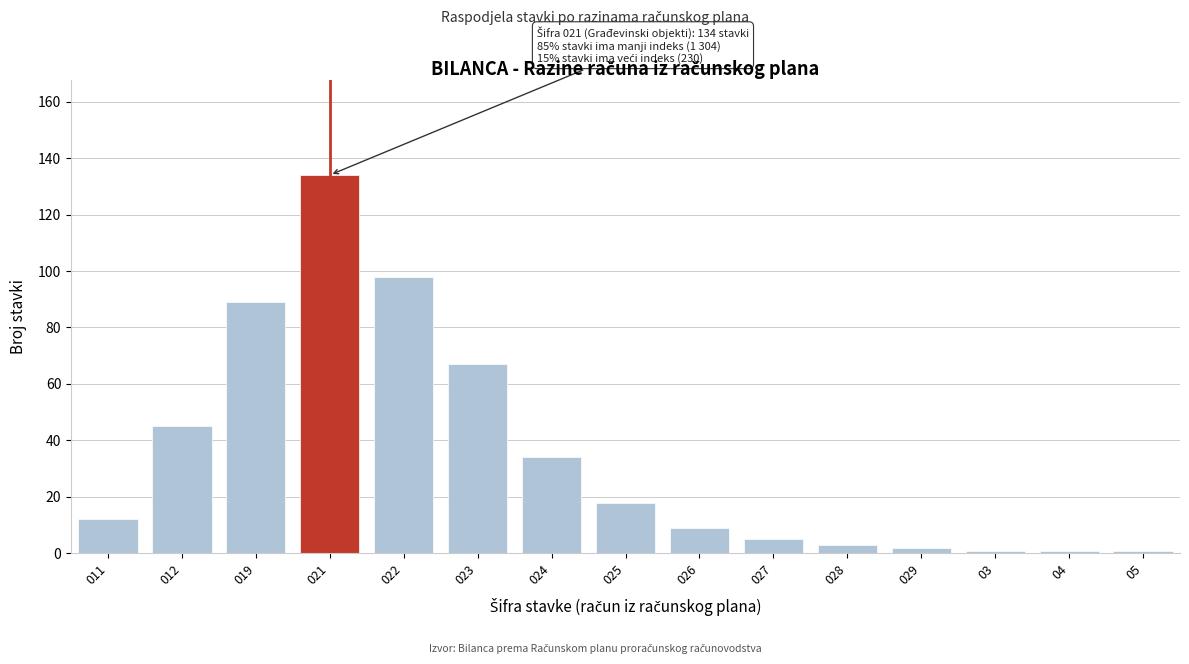

Reading left to right, list all the values displayed in this chart.

011=12	012=45	019=89	021=134	022=98	023=67	024=34	025=18	026=9	027=5	028=3	029=2	03=1	04=1	05=1